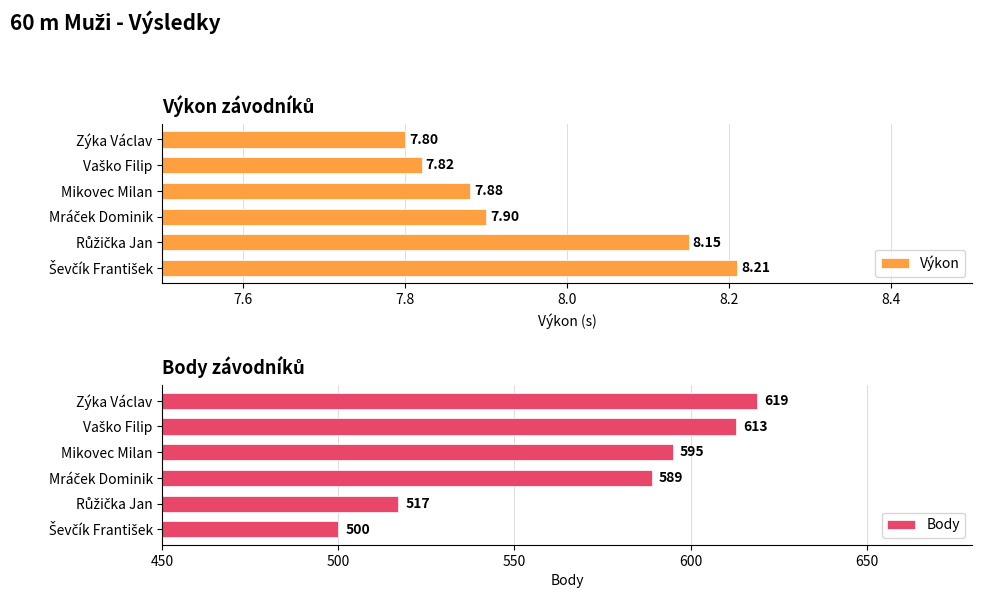

What is the sum of all Body values?

3433